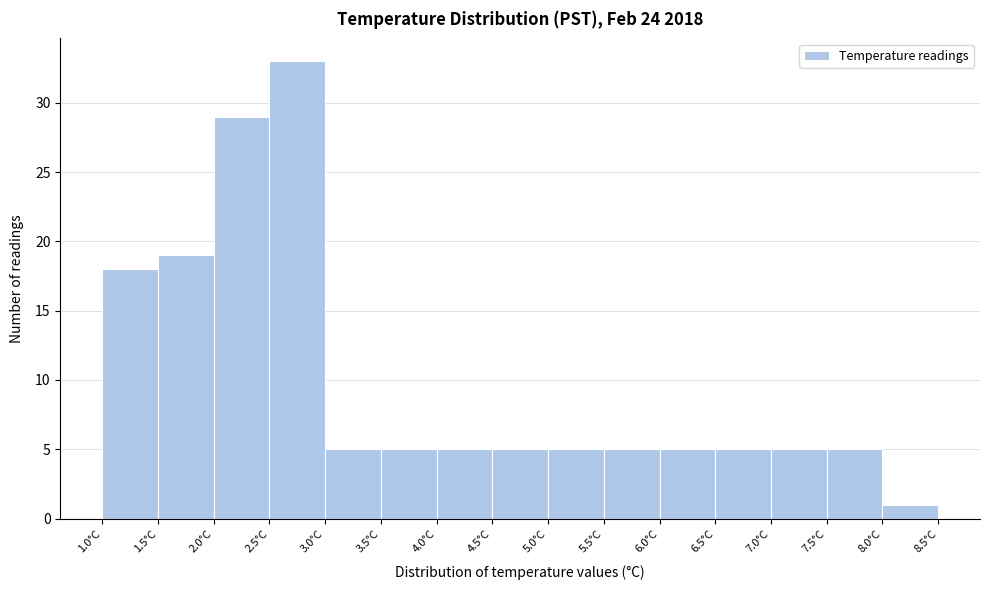

Reading left to right, list every bar in this chart as the range it spans on the x-axis followed by its height. The values are not printed on the chart, so give them approximately, as read against the axis.

1.0 to 1.5: 18
1.5 to 2.0: 19
2.0 to 2.5: 29
2.5 to 3.0: 33
3.0 to 3.5: 5
3.5 to 4.0: 5
4.0 to 4.5: 5
4.5 to 5.0: 5
5.0 to 5.5: 5
5.5 to 6.0: 5
6.0 to 6.5: 5
6.5 to 7.0: 5
7.0 to 7.5: 5
7.5 to 8.0: 5
8.0 to 8.5: 1